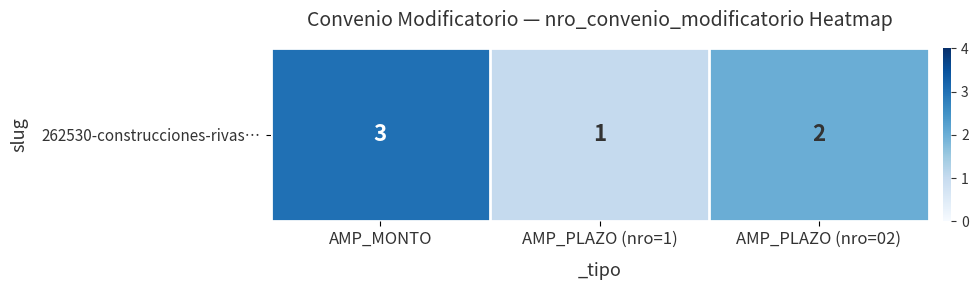

What is the average value?

2